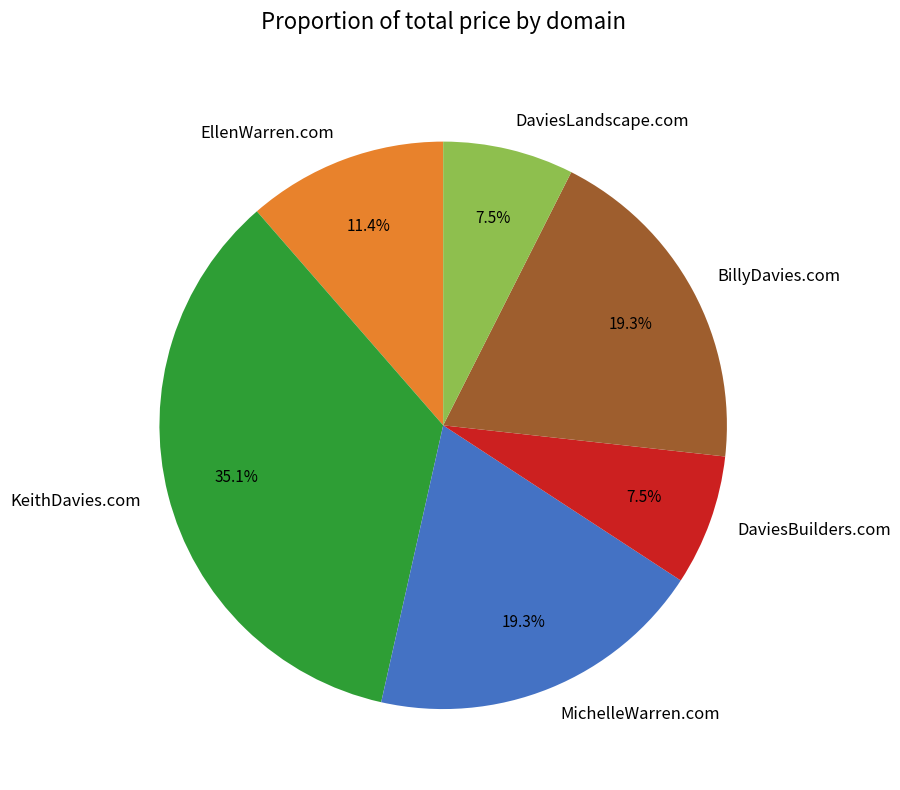

To the nearest percent, what is the difference between the MichelleWarren.com and DaviesBuilders.com slice percentages?

12%